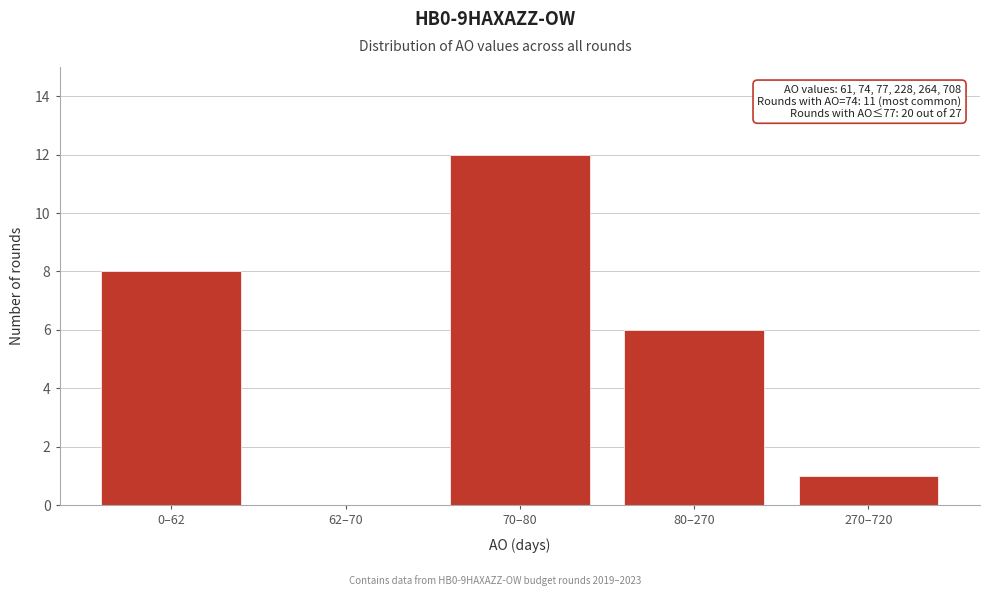

Reading right to left, transcribe all the data shown in this chart.

270–720=1	80–270=6	70–80=12	62–70=0	0–62=8